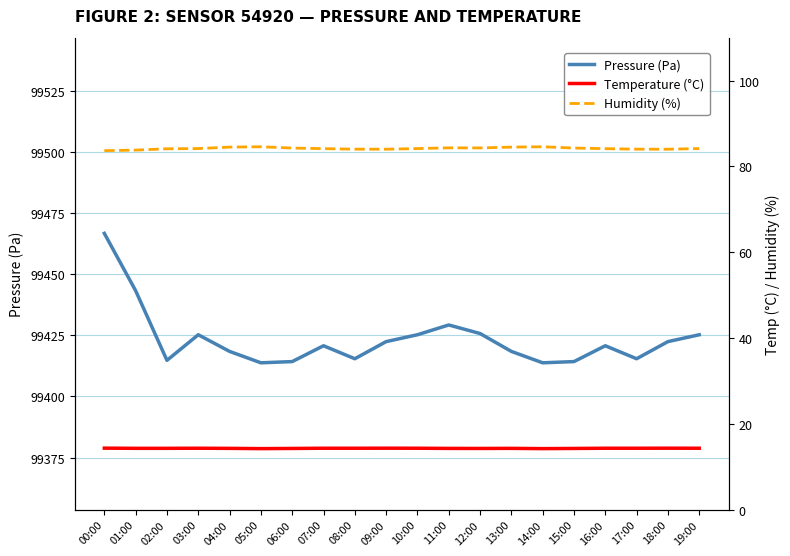

List the series in order of their peak value, lowest first.

Temperature (°C), Humidity (%), Pressure (Pa)